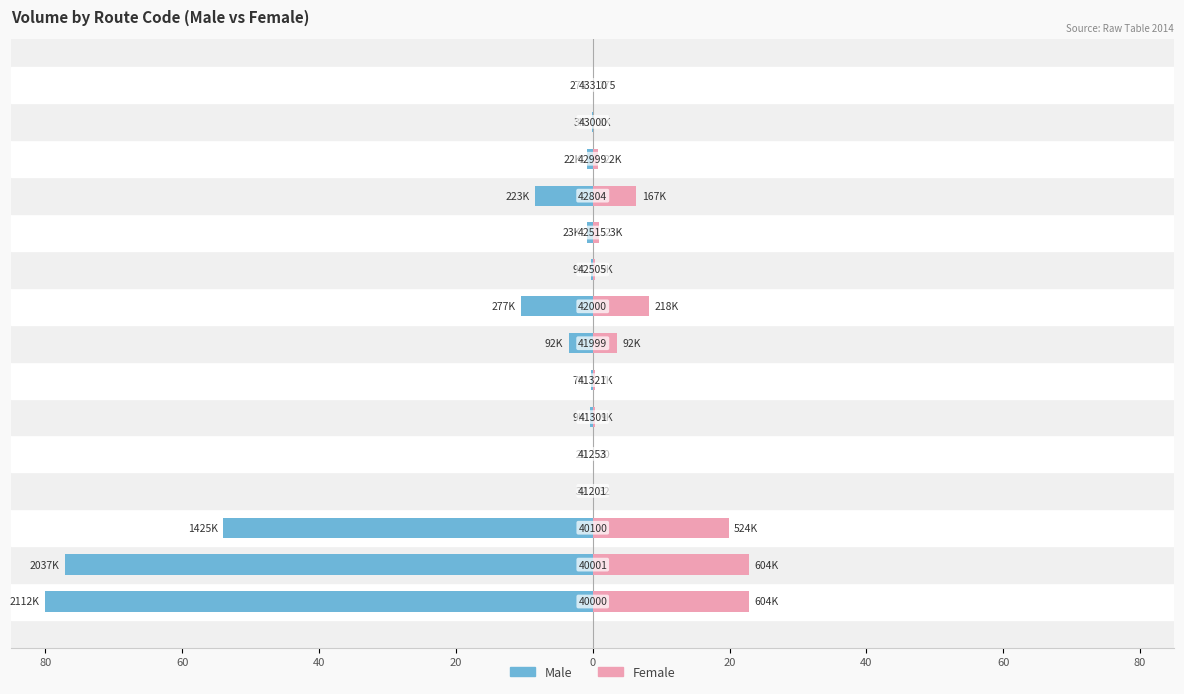

What is the value of the Male bar at the 1st from the left?

-80.0